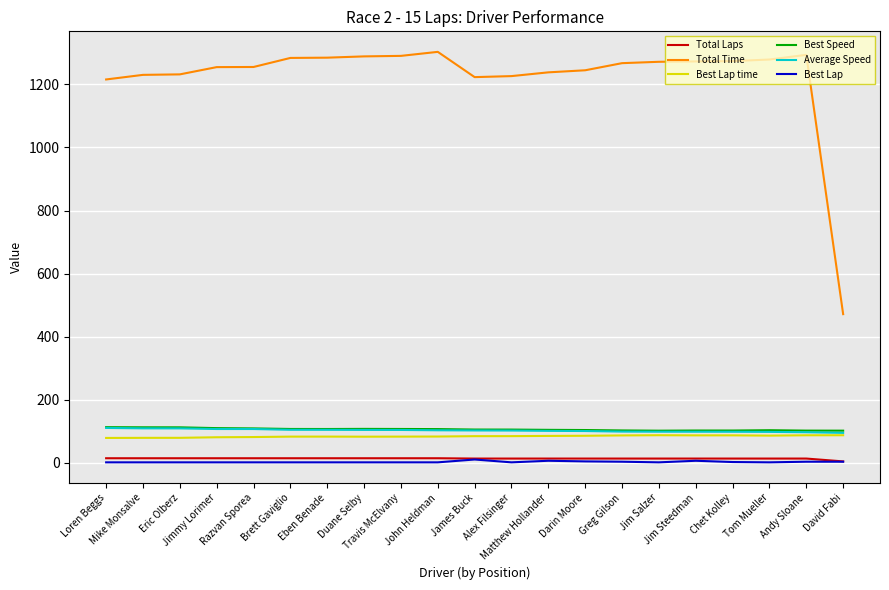

What is the highest value of the Best Lap time series?

88.0